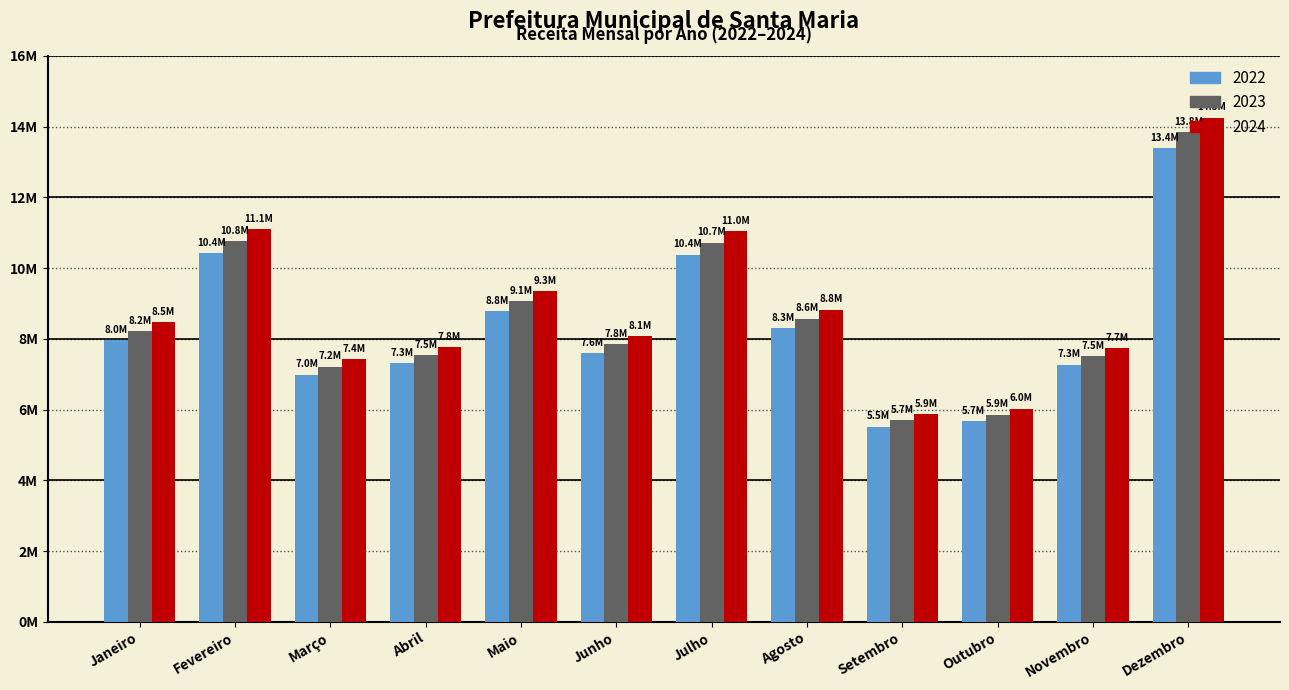

Does the chart contain stacked bars?

No